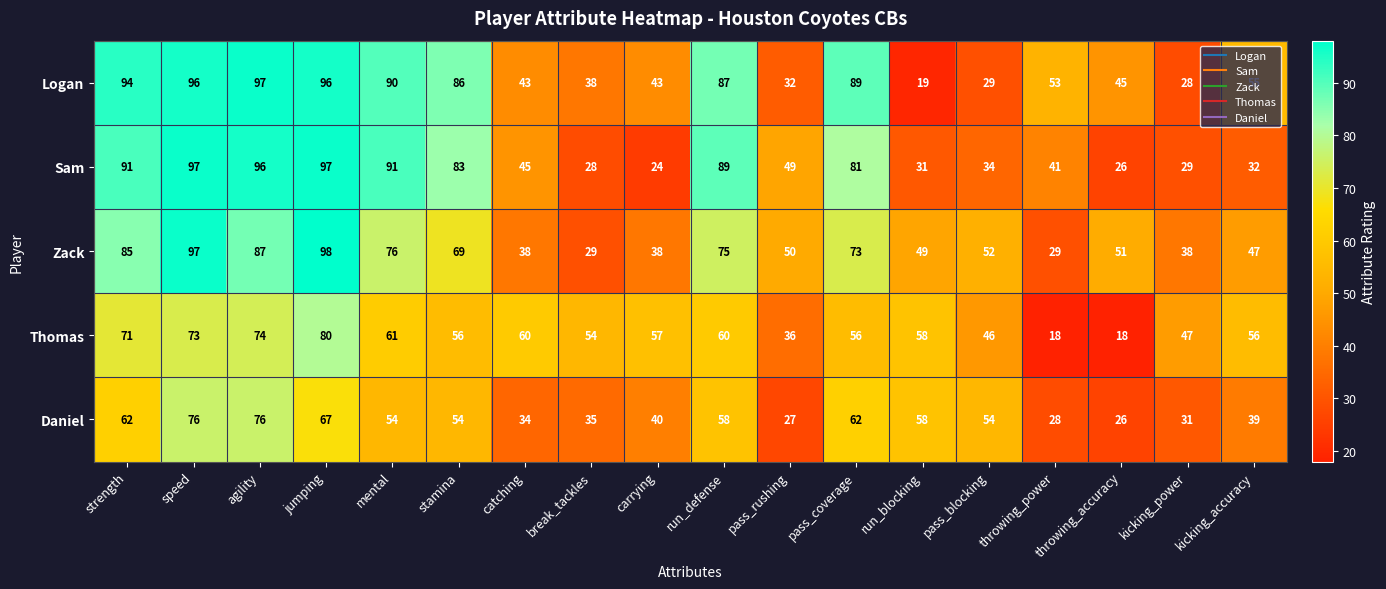

What is the sum of all Daniel values?

881